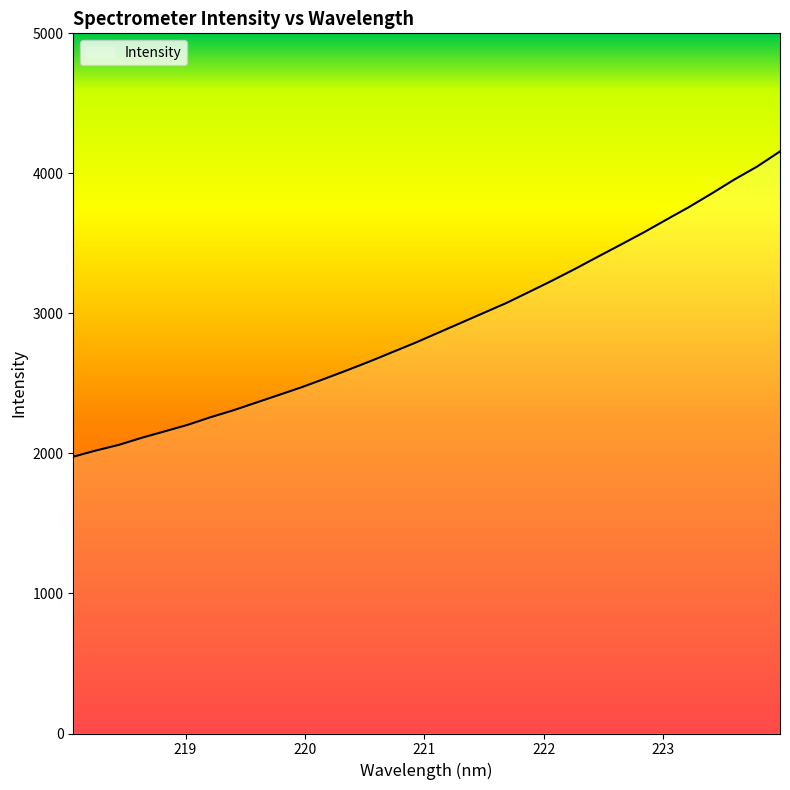

What is the difference between the second highest and second lowest values?

2027.8